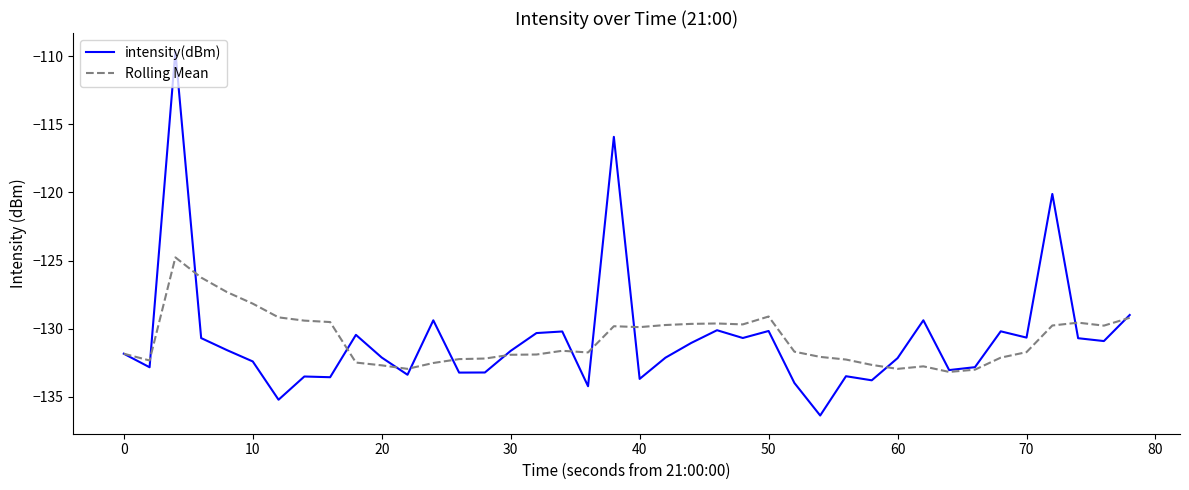

What is the maximum value for Rolling Mean?

-124.8